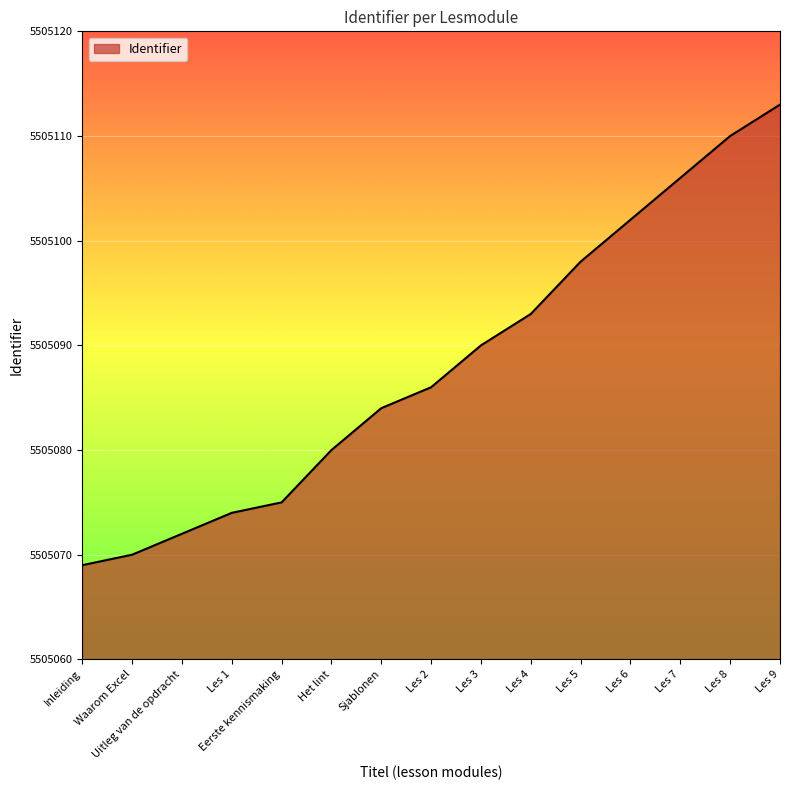

Rank the categories by value from lowest to highest.

Inleiding, Waarom Excel, Uitleg van de opdracht, Les 1, Eerste kennismaking, Het lint, Sjablonen, Les 2, Les 3, Les 4, Les 5, Les 6, Les 7, Les 8, Les 9